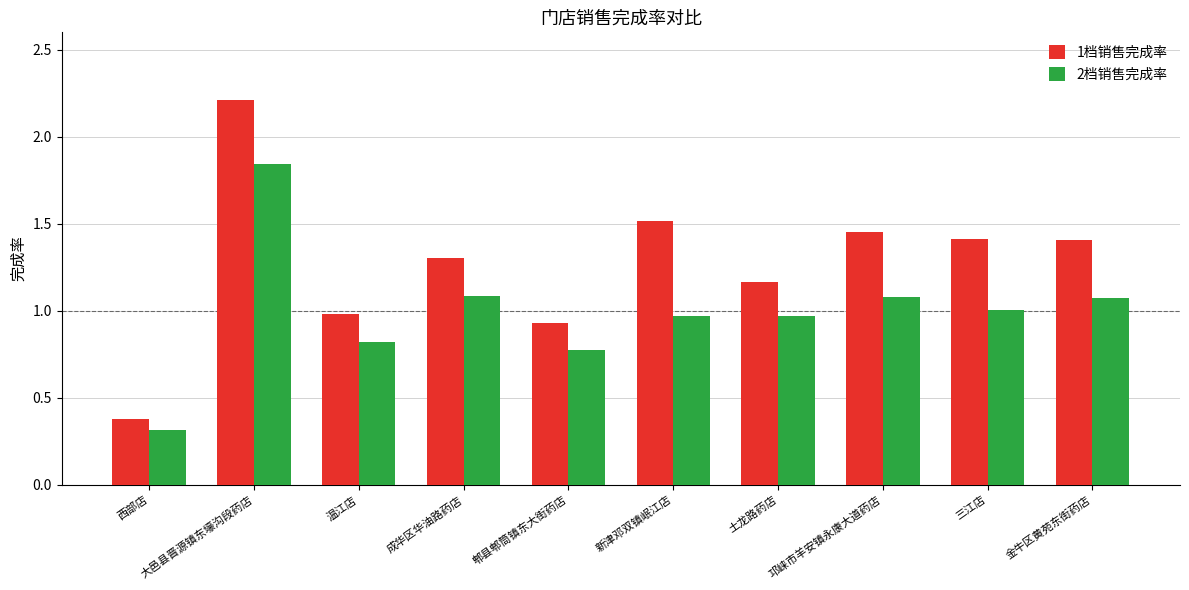

Which series changed the most between 成华区华油路药店 and 邛崃市羊安镇永康大道药店?

1档销售完成率